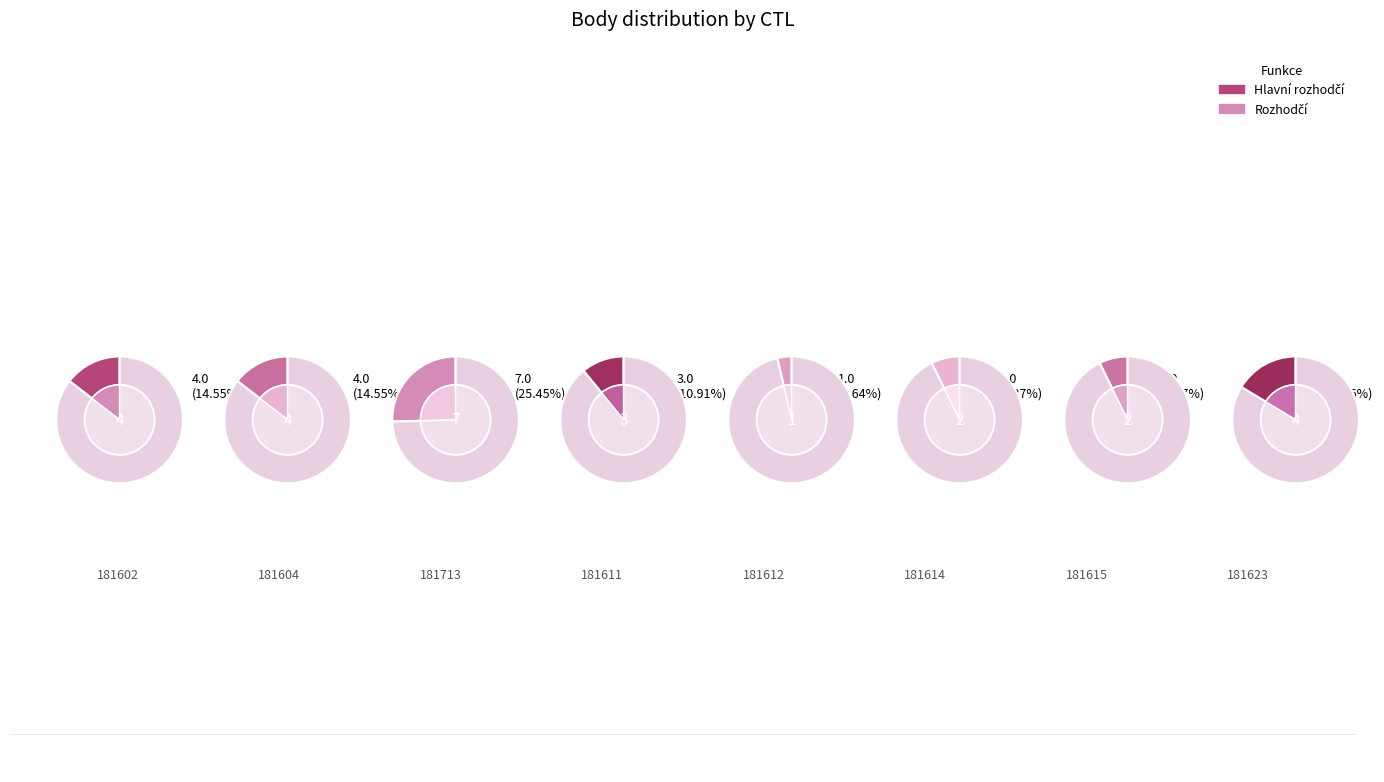

To the nearest percent, what is the combined percentage of 181604 and 181623?

31%